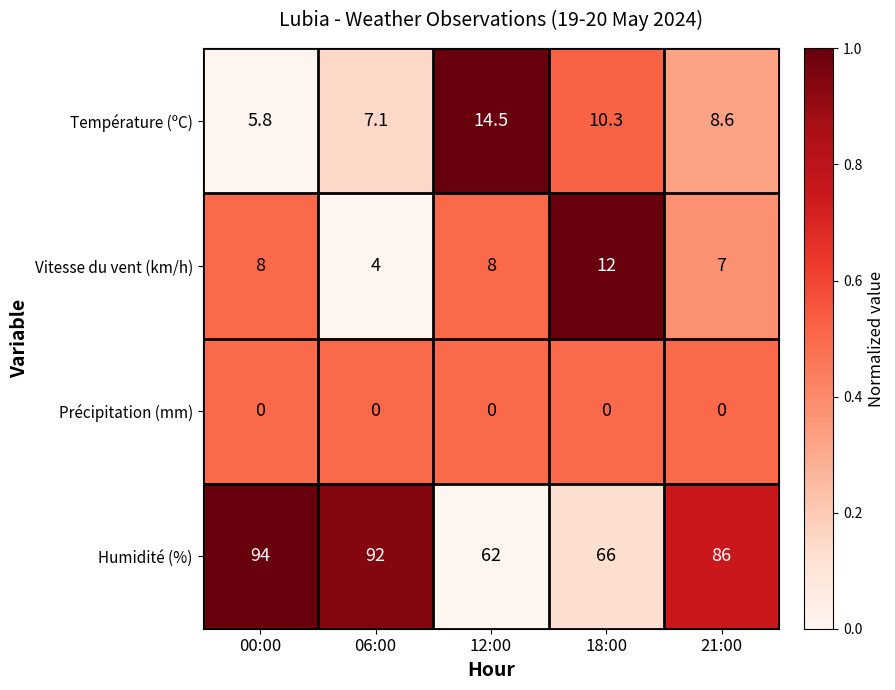

Reading right to left, what are all the values shown in this chart?

Température (ºC): 8.6	10.3	14.5	7.1	5.8
Vitesse du vent (km/h): 7.0	12.0	8.0	4.0	8.0
Précipitation (mm): 0.0	0.0	0.0	0.0	0.0
Humidité (%): 86.0	66.0	62.0	92.0	94.0